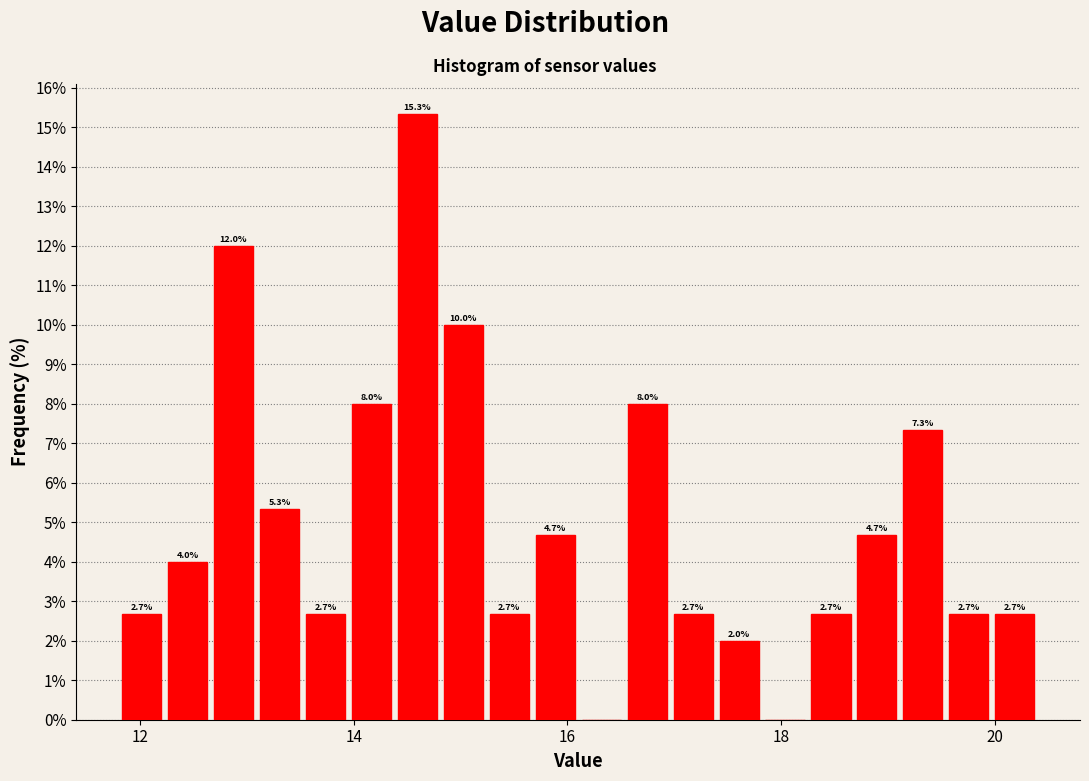

Read against the x-axis, roughly where is the centre of the tallest bar?

14.6